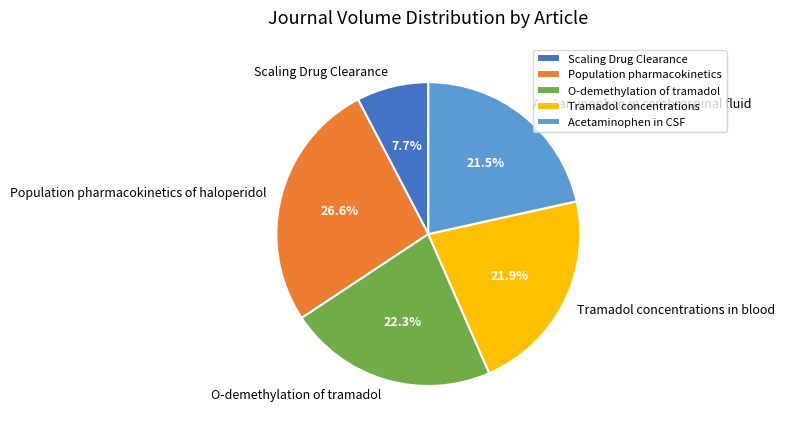

True or false: Tramadol concentrations in blood accounts for 22% of the total.

True